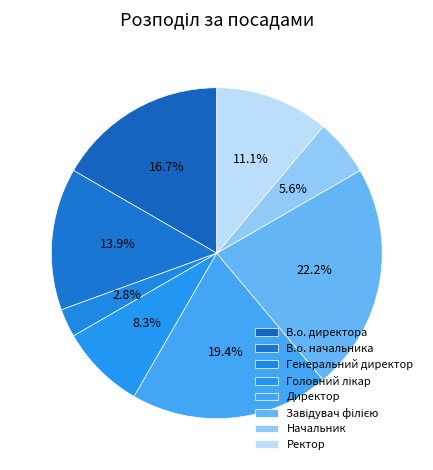

To the nearest percent, what portion does Головний лікар represent?

8%